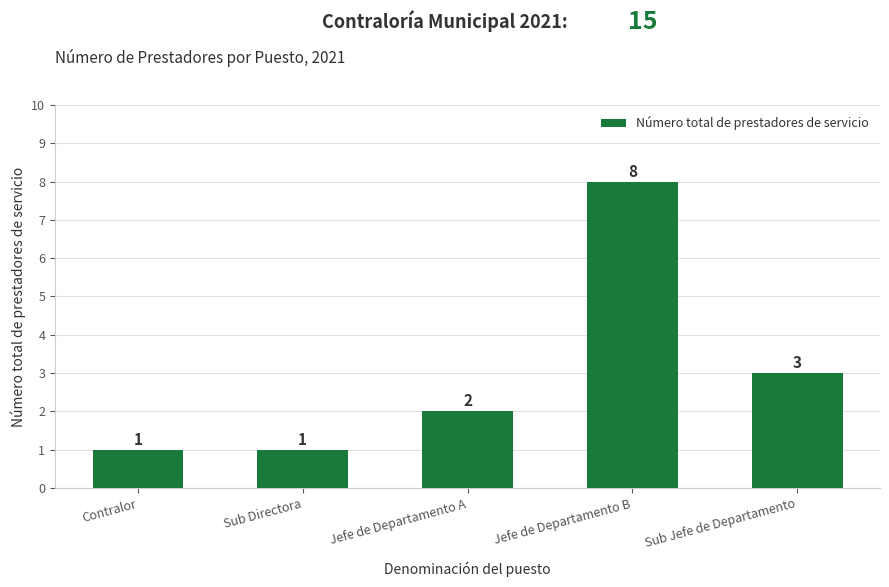

How many bars are there in total?

5